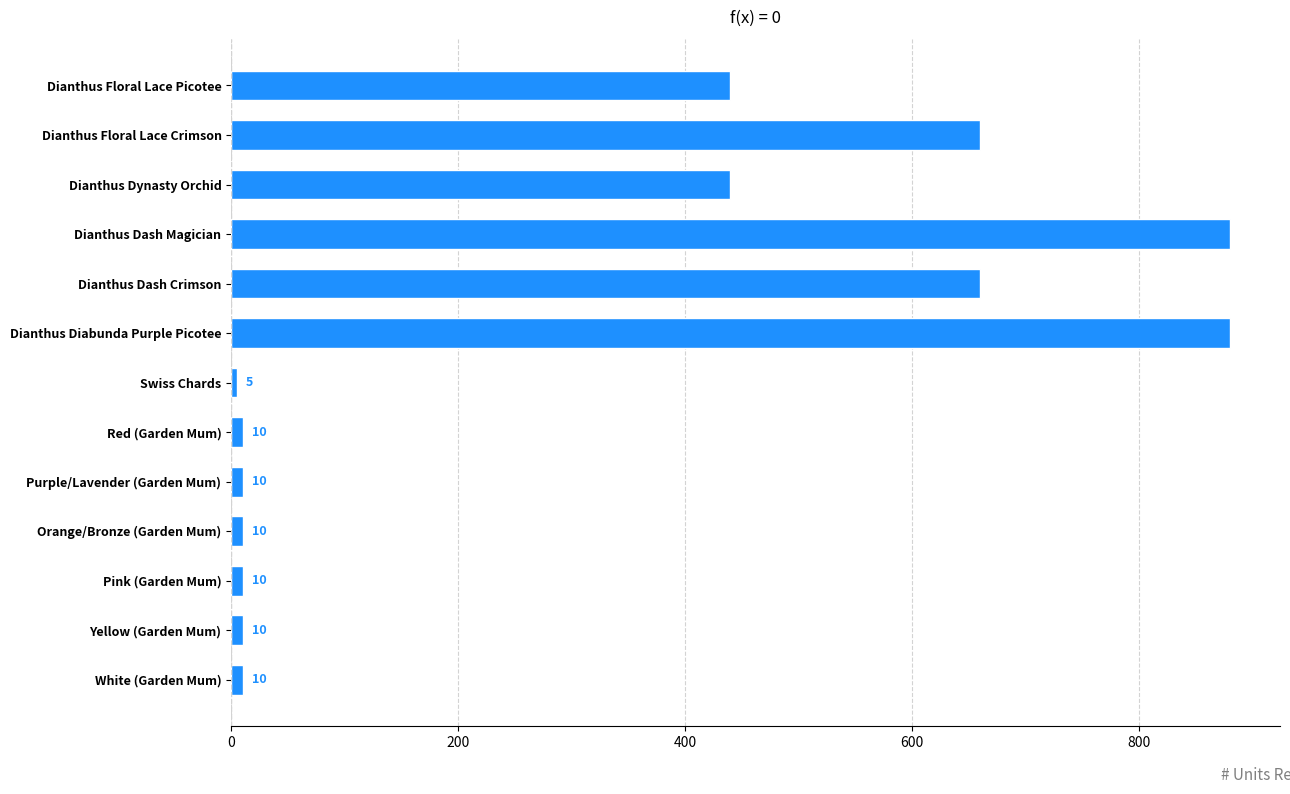

What is the sum of all values?

4025